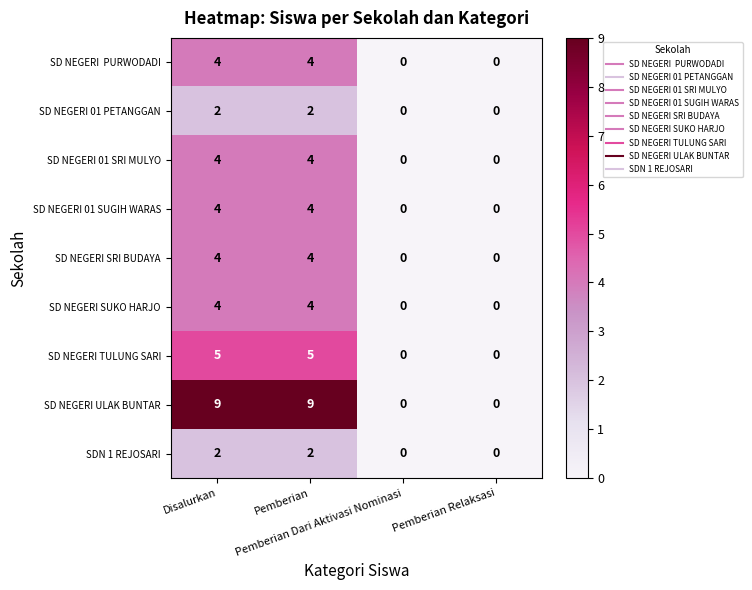

Count the SD NEGERI 01 SRI MULYO values in the range 0 to 4.

4